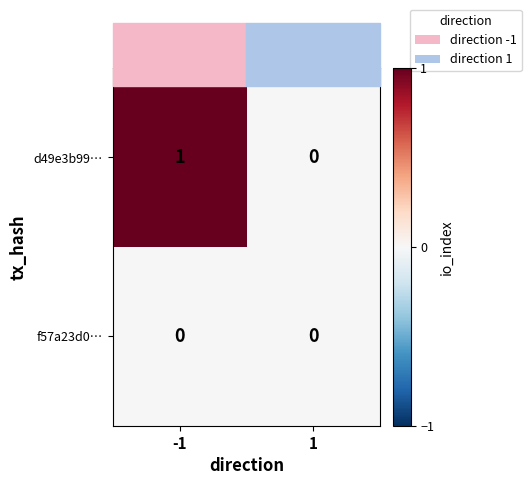

List the series in order of their overall mean, highest first.

d49e3b99…, f57a23d0…